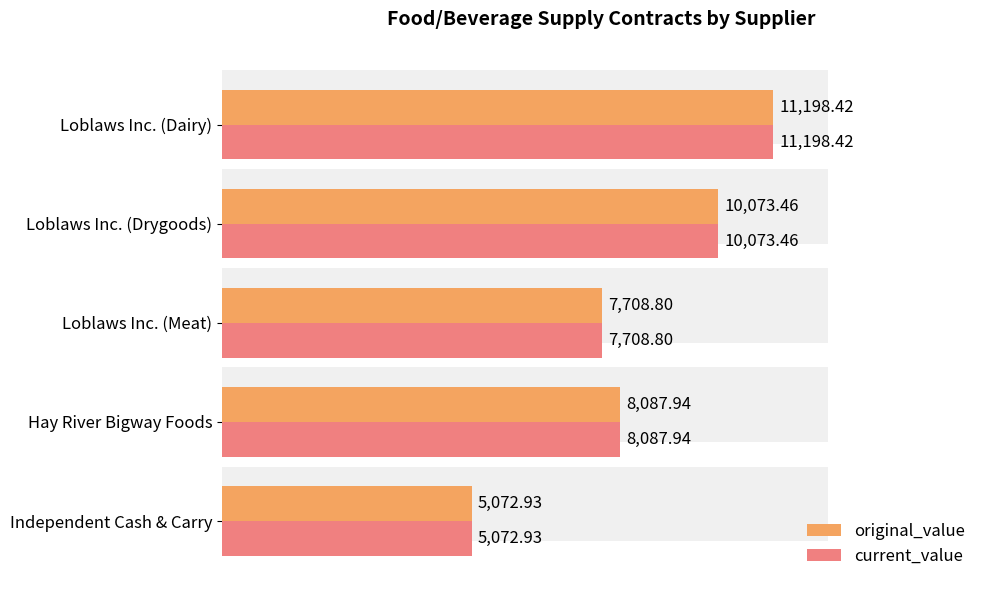

Reading left to right, what are all the values shown in this chart?

original_value: 5072.9	8087.9	7708.8	10073.5	11198.4
current_value: 5072.9	8087.9	7708.8	10073.5	11198.4